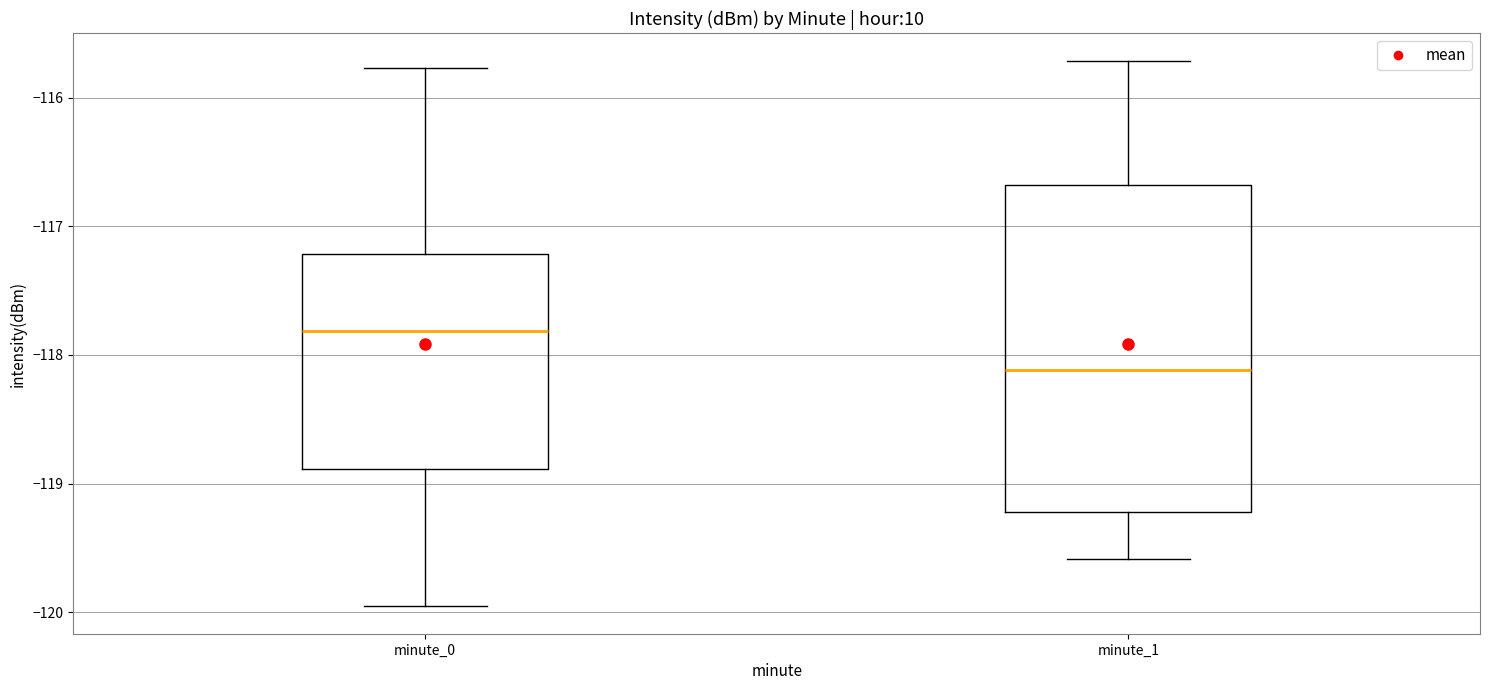

Reading left to right, transcribe this box plot: for each box, give where its median line is, the range the box spans, and where its two whiskers end, as read against the y-axis. The values are not printed on the chart, so give them approximately, as read against the axis.

minute_0: median -117.8, box -118.9 to -117.2, whiskers -120.0 to -115.8
minute_1: median -118.1, box -119.2 to -116.7, whiskers -119.6 to -115.7